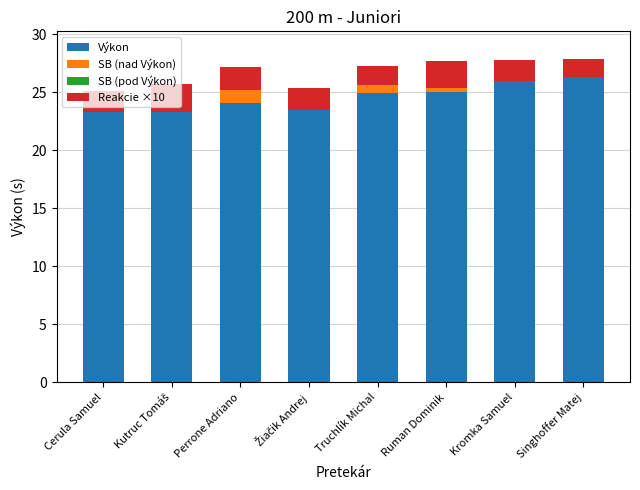

Which series changed the most between Ruman Dominik and Kromka Samuel?

Výkon